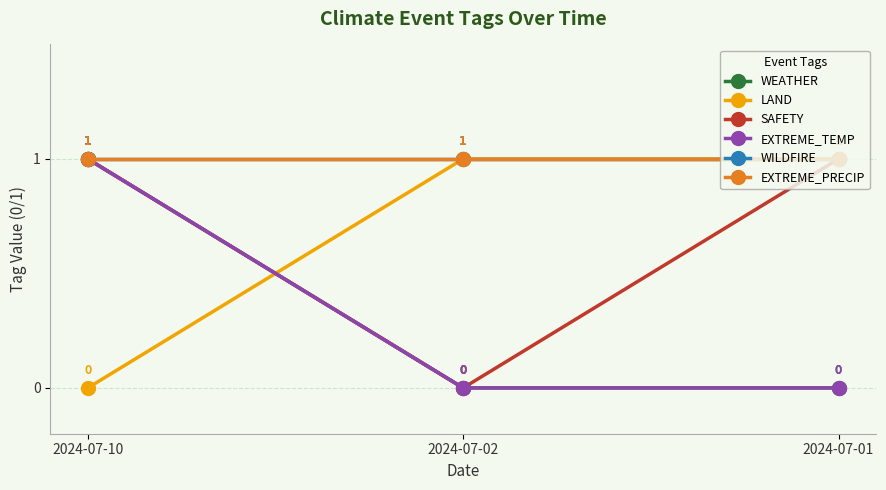

Does the chart have visible grid lines?

Yes